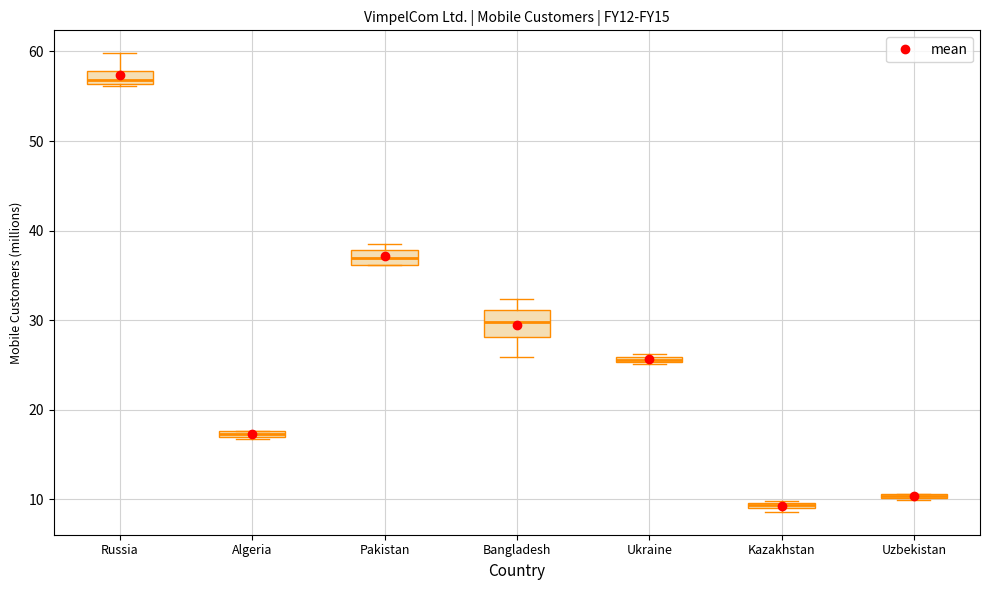

Comparing the boxes themselves (not the whiskers), which one is the tallest?

Bangladesh